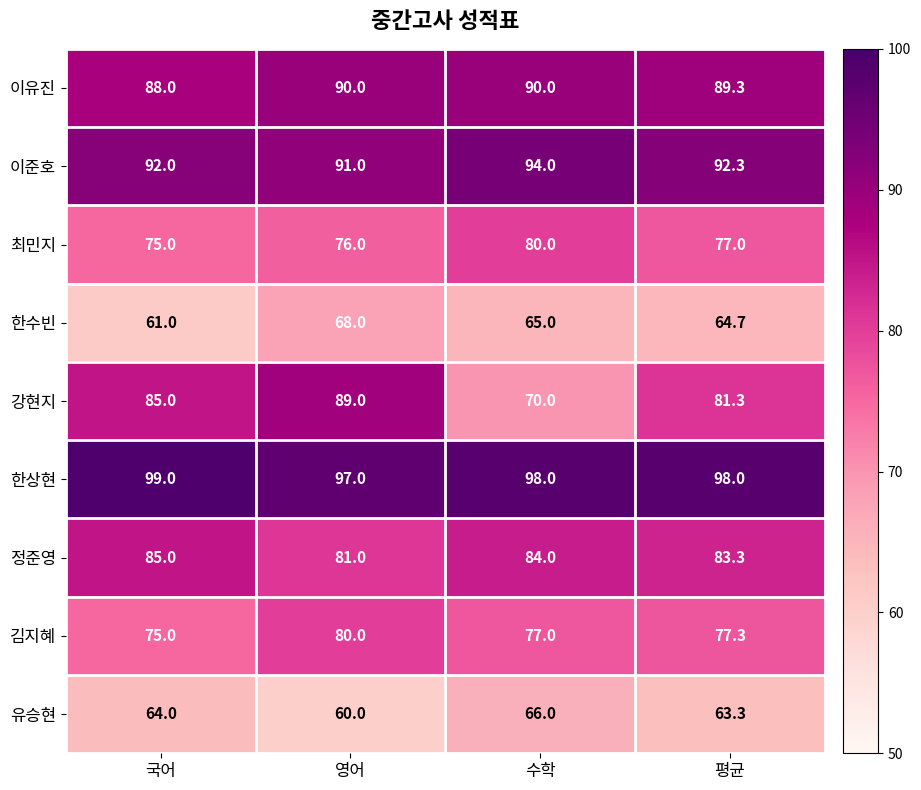

How many data points does each series have?

4